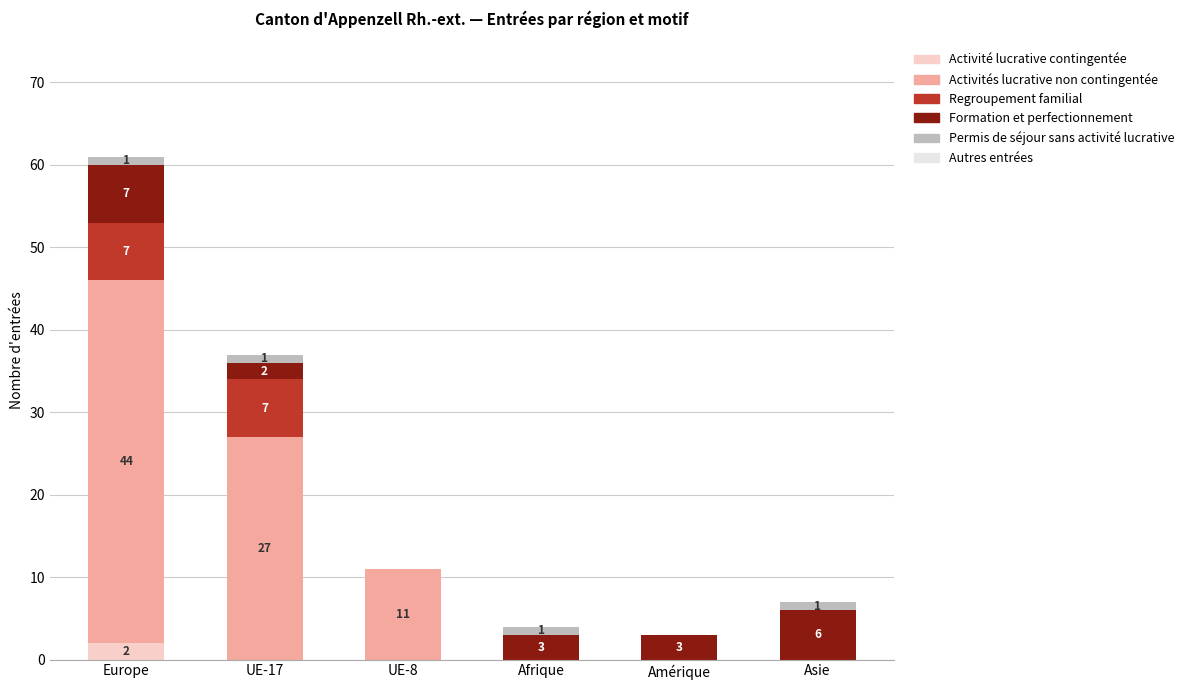

What is the total value across all series at Europe?

61